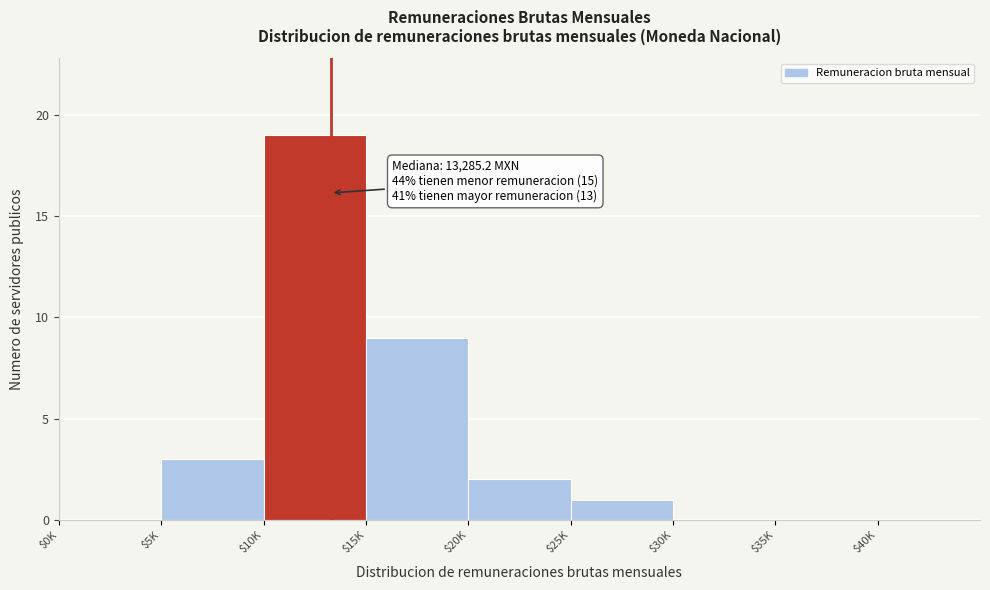

Is it true that the value at $30K is 0?

True